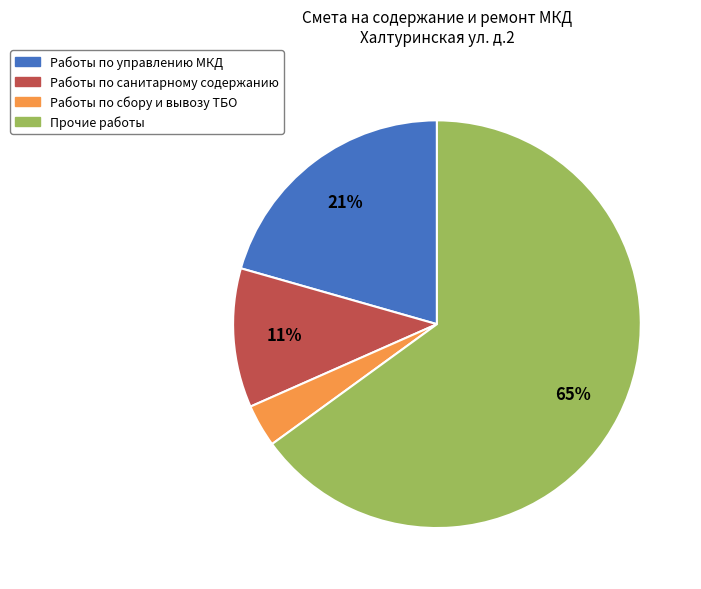

Which slice represents more than half of the pie?

Прочие работы